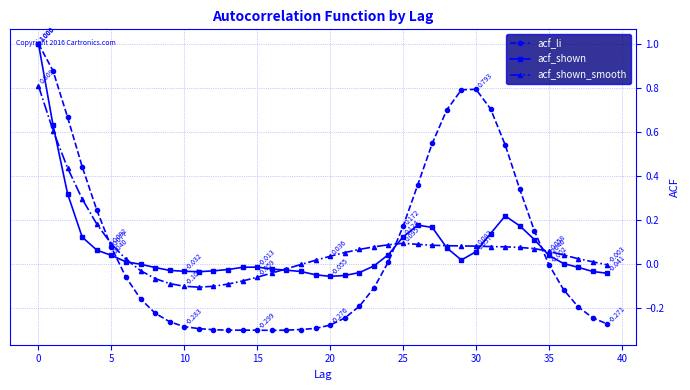

True or false: acf_li has more than 0 points higher than both neighbors.

True